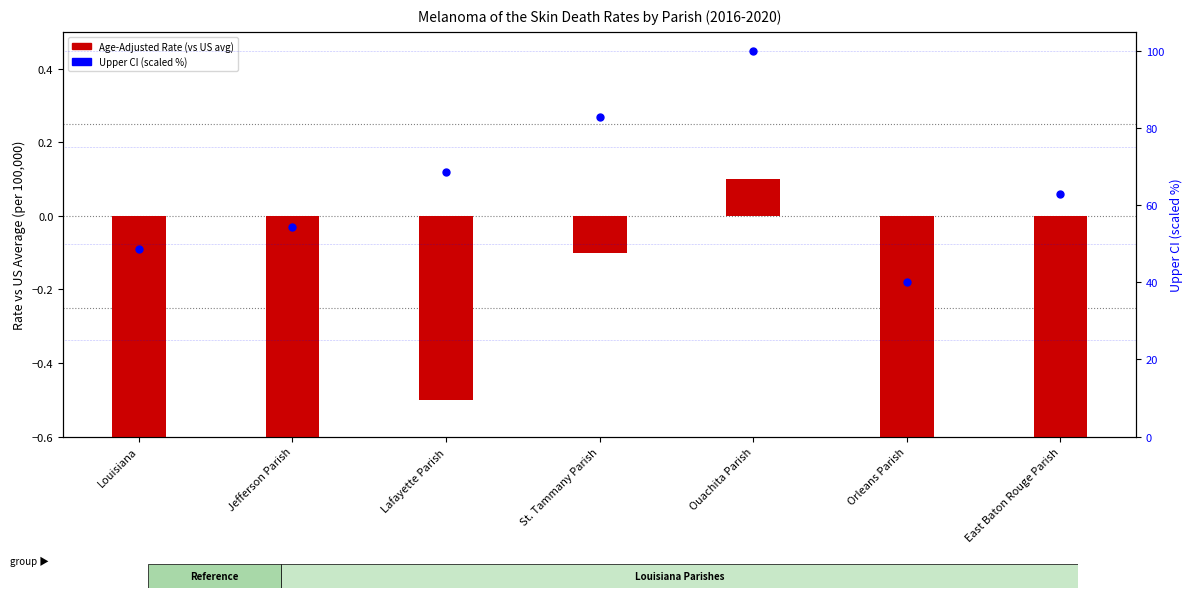

Which series has the largest total across all categories?

Upper CI (scaled %)